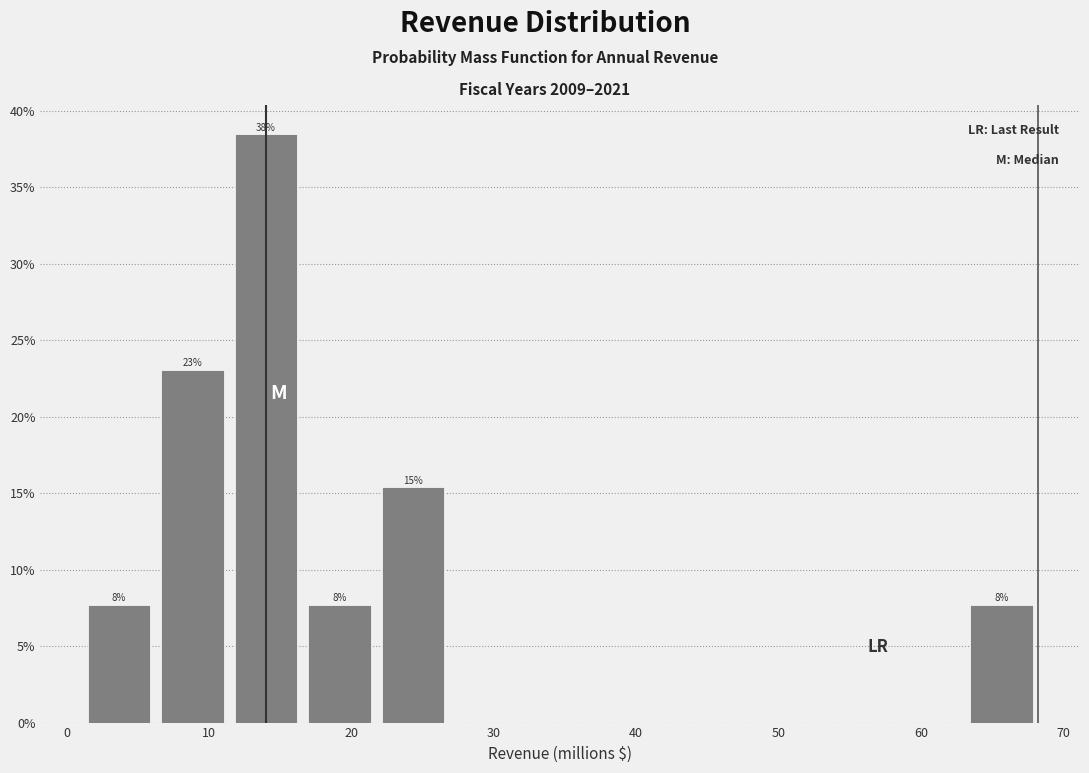

Which range on the x-axis has the tallest bar?

11 to 17